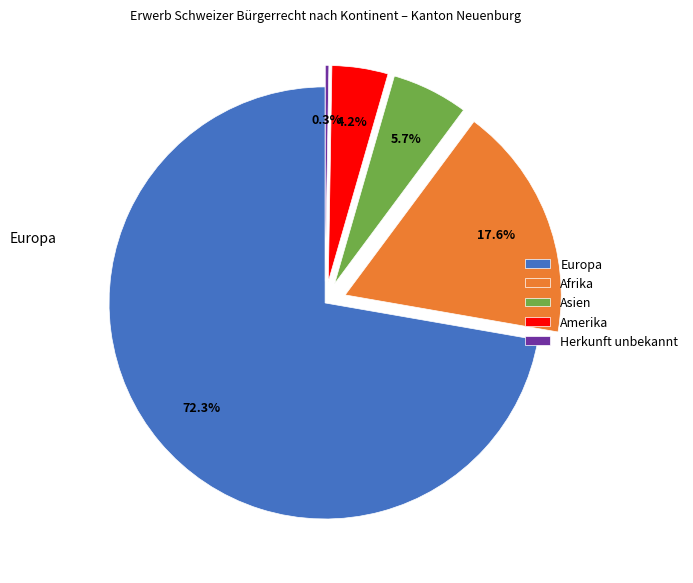

What percentage do Europa and Afrika together represent?

89.8%